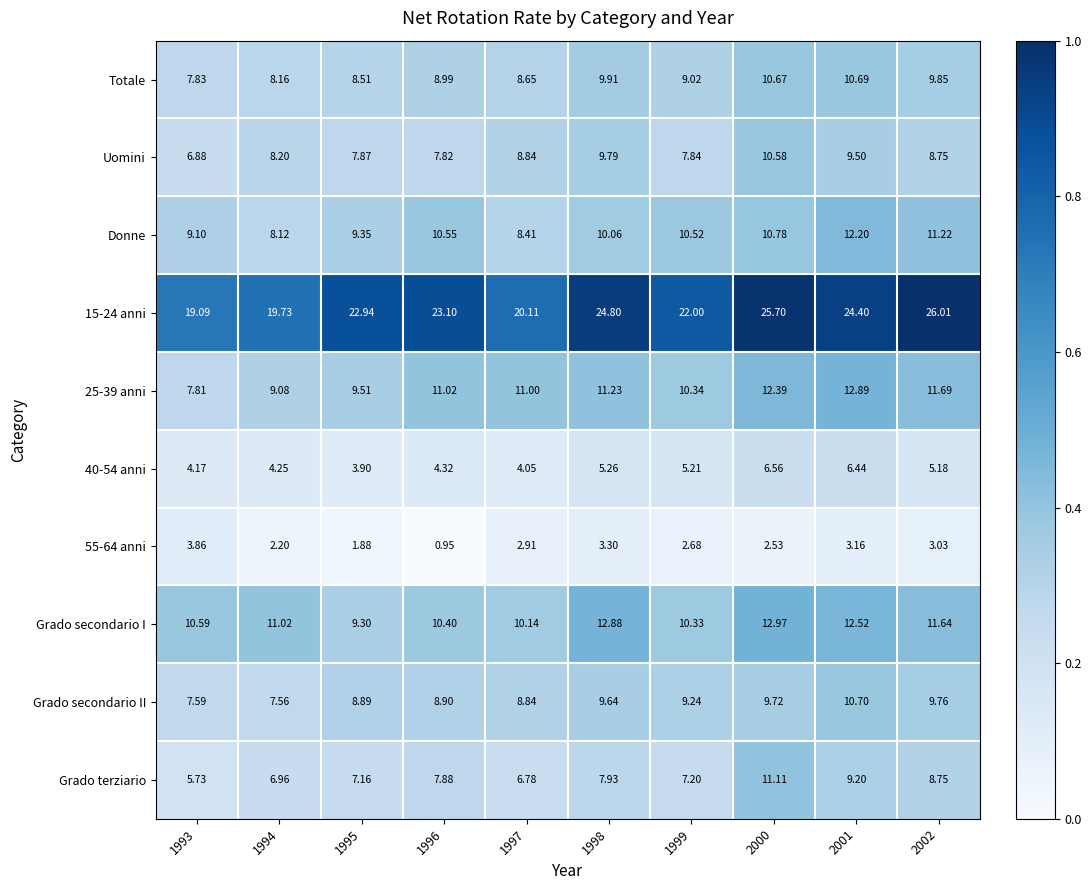

What is the maximum value shown in the chart?

26.0